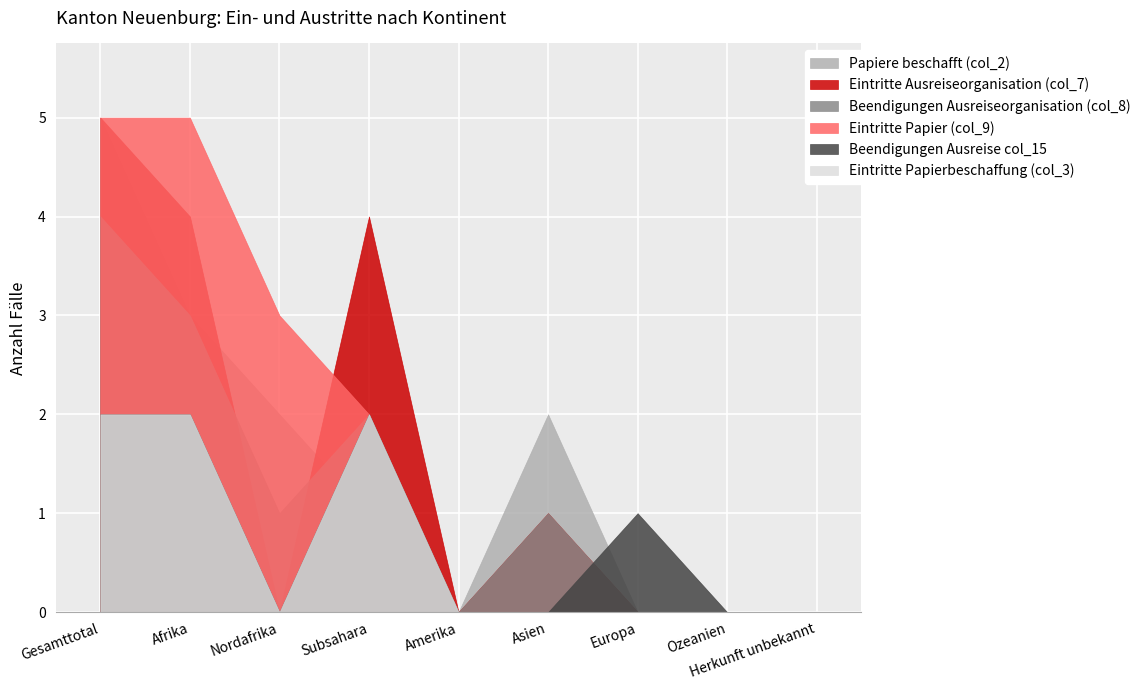

What position from the left is Subsahara?

4